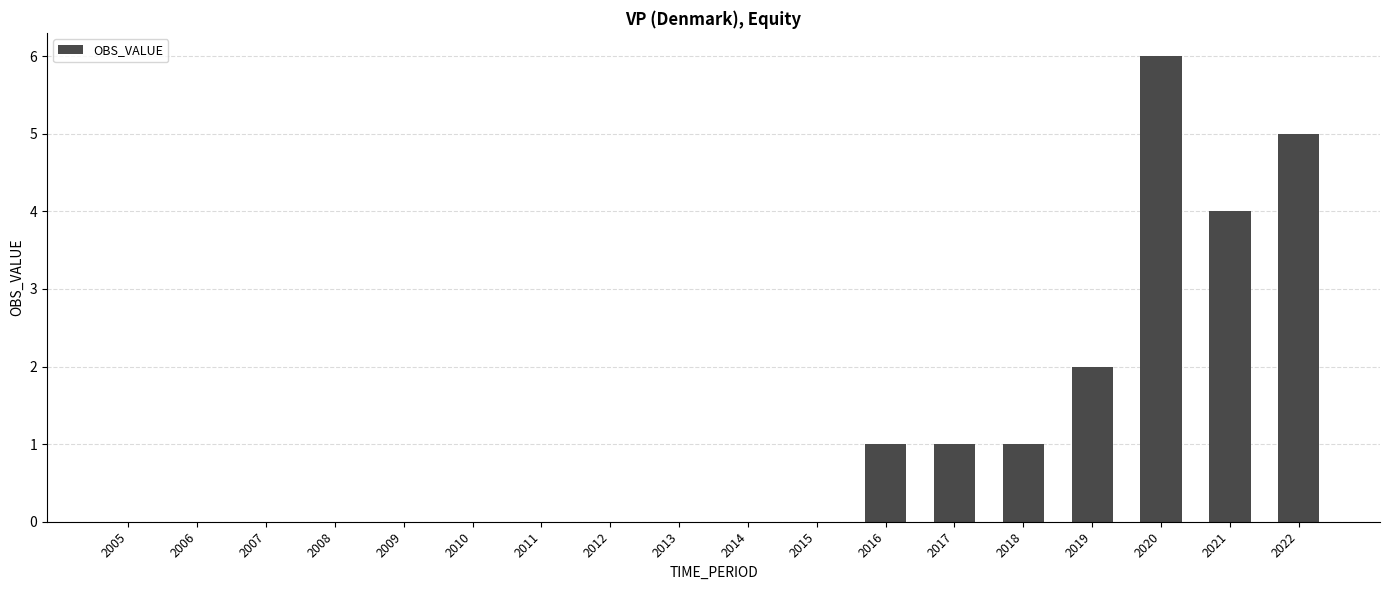

The value at 2011 is -3. True or false?

False